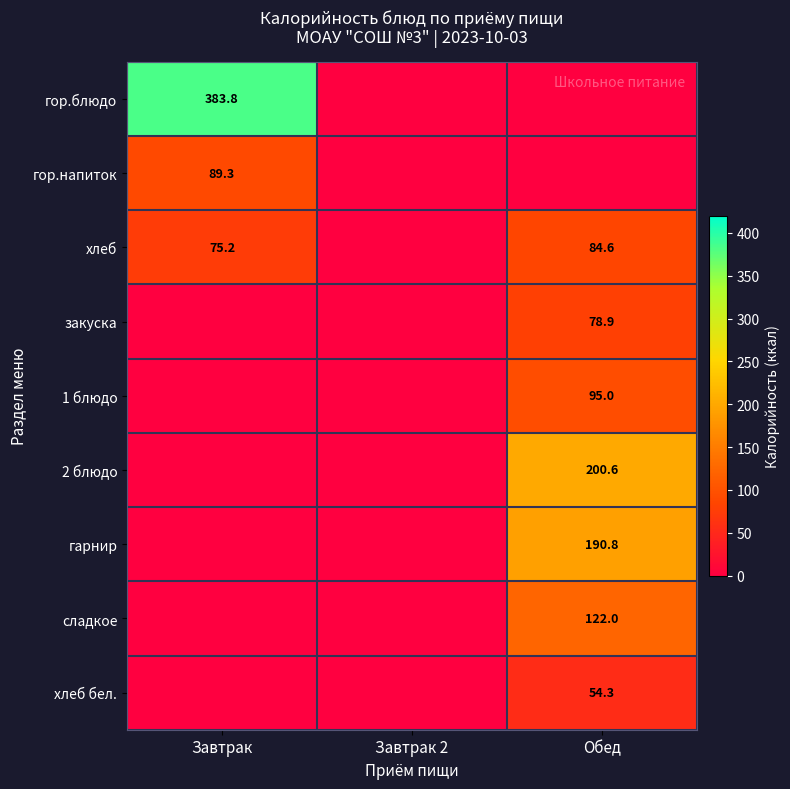

Count the number of categories in the chart.

3